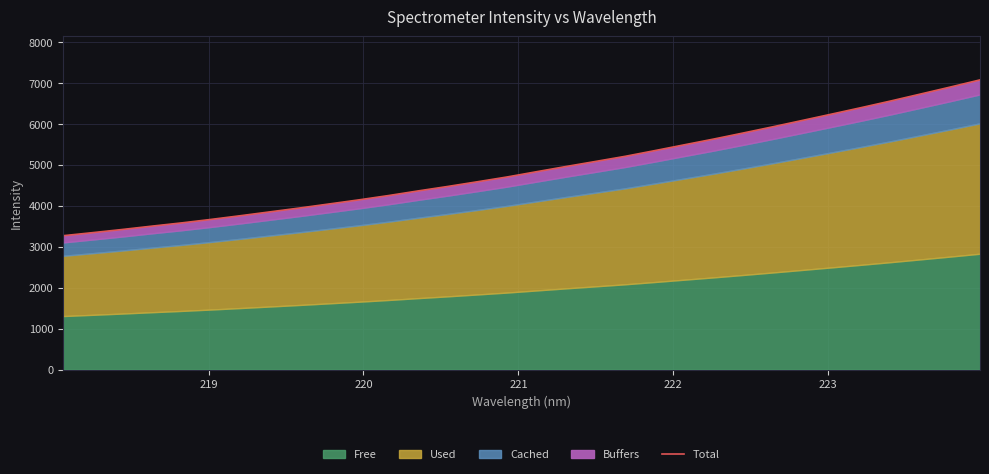

What is the minimum value shown in the chart?

3272.1